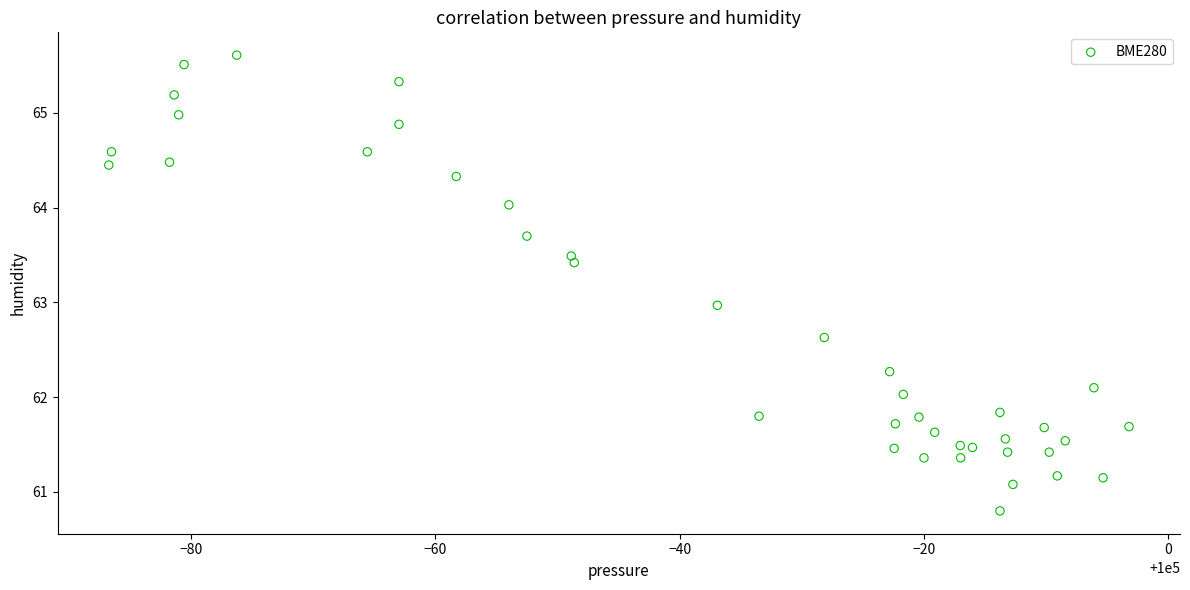

What is the range of X values (max minus min)?

83.5